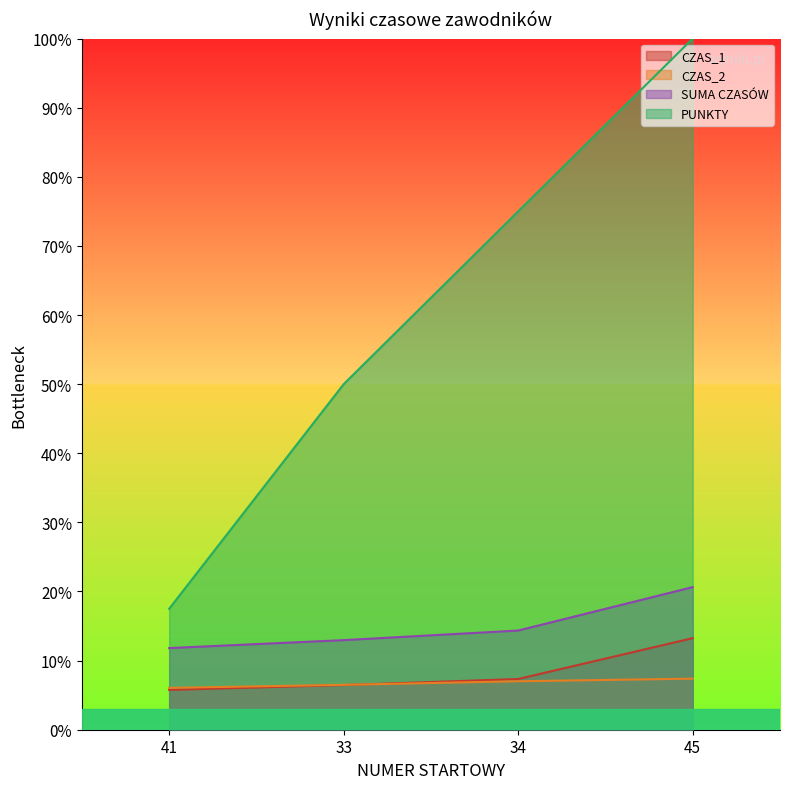

How many lines are shown in the chart?

4